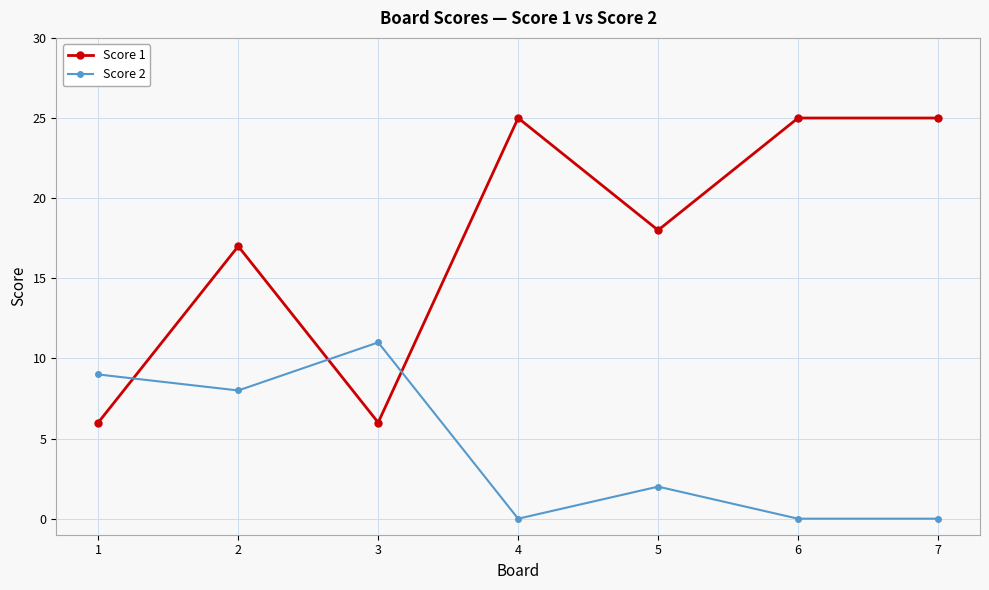

How many lines are shown in the chart?

2